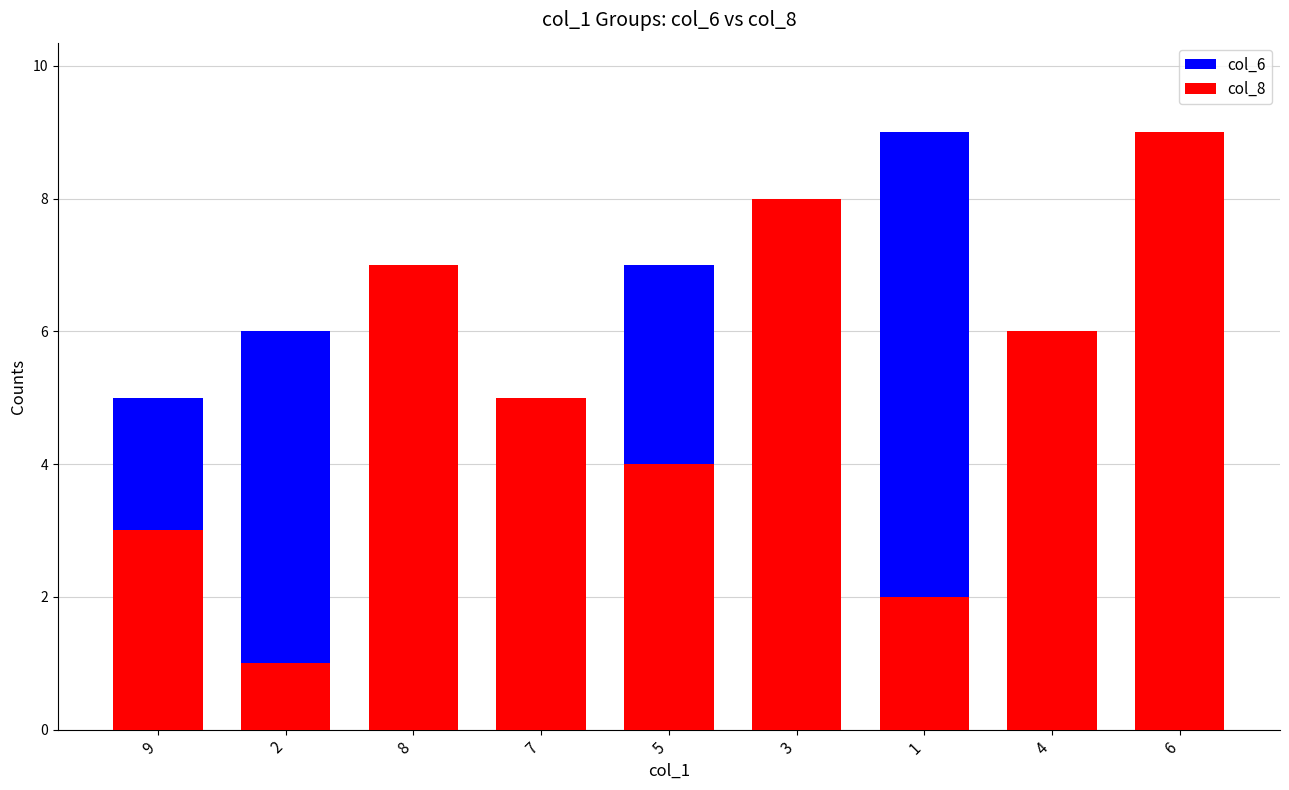

What position from the left is 8?

3